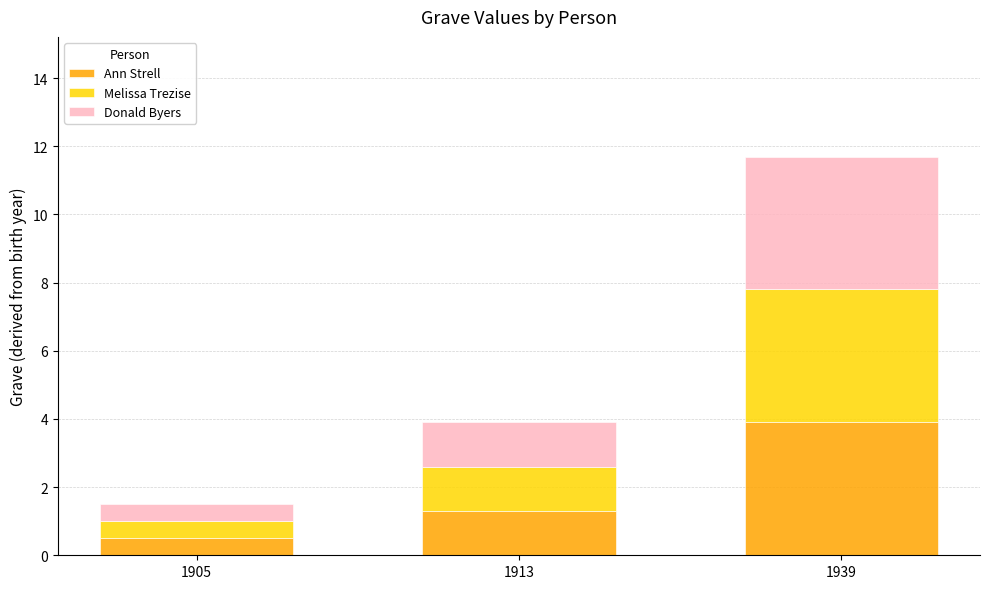

At which label does Ann Strell reach its peak?

1939